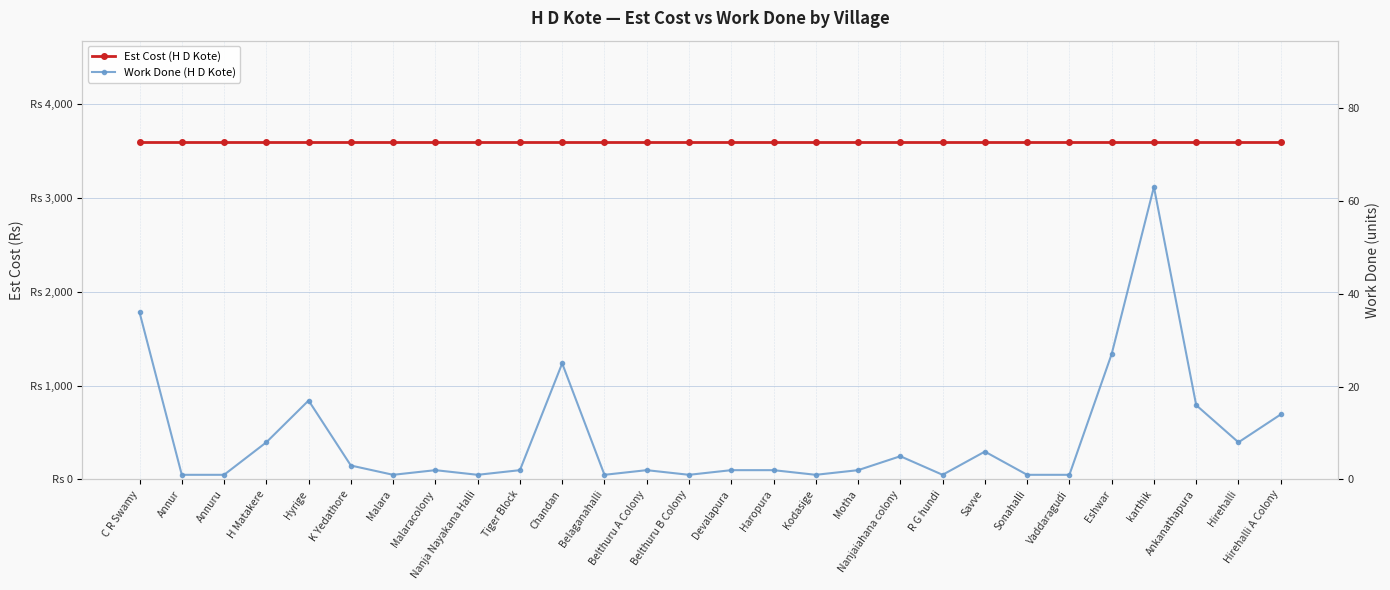

At how many categories does at least one series exceed 3083?

28